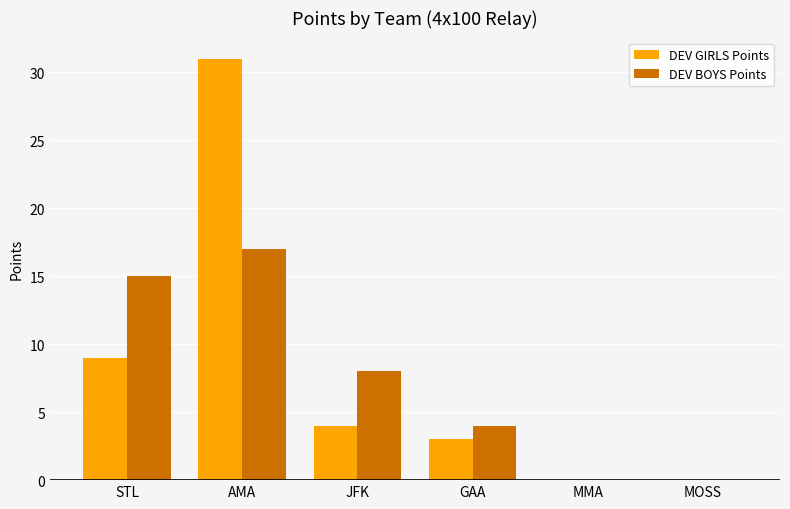

Which category has the highest value in the DEV BOYS Points series?

AMA